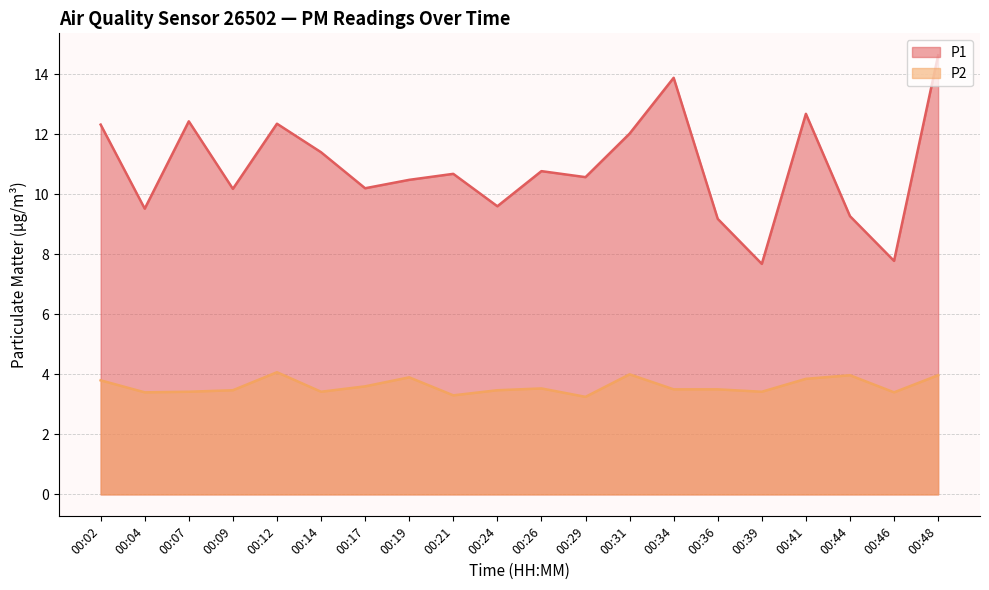

Which series has the largest total across all categories?

P1